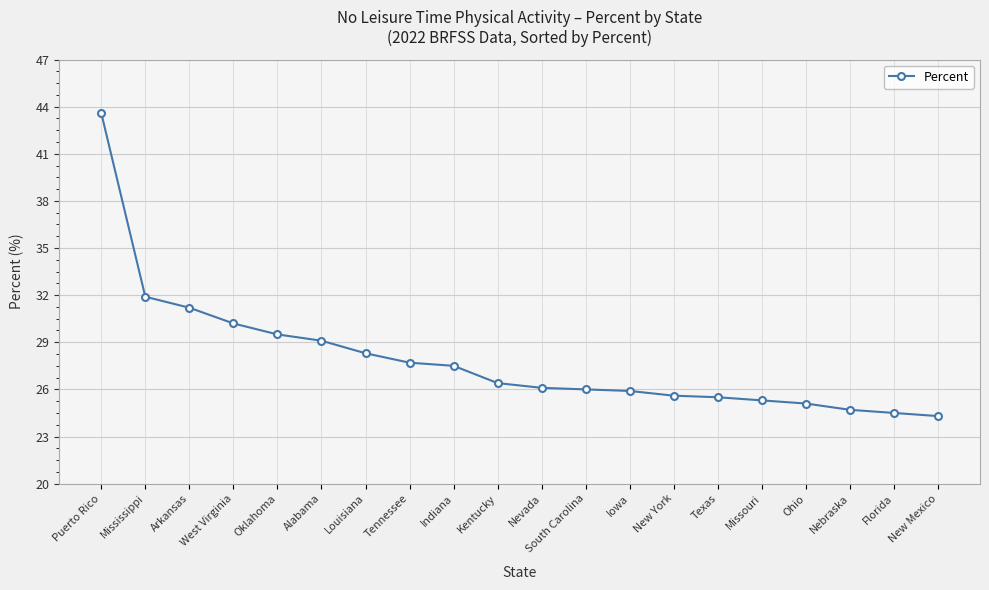

What is the change in value from Louisiana to New Mexico?

-4.0